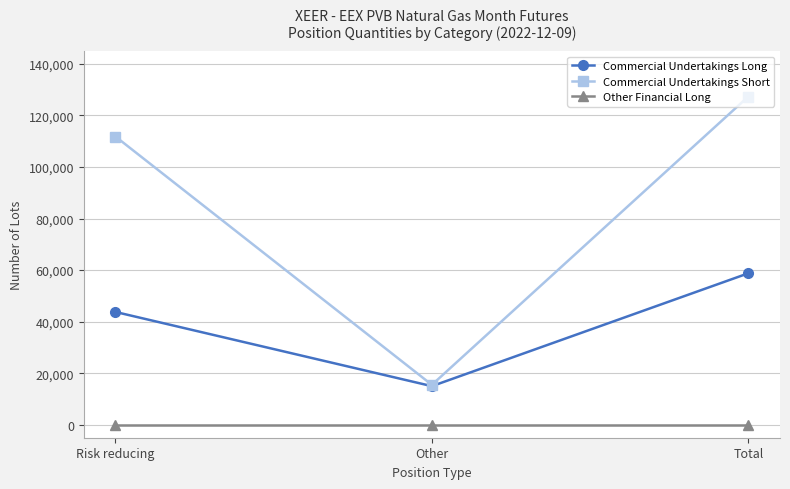

What is the average value of the Commercial Undertakings Long series?

39188